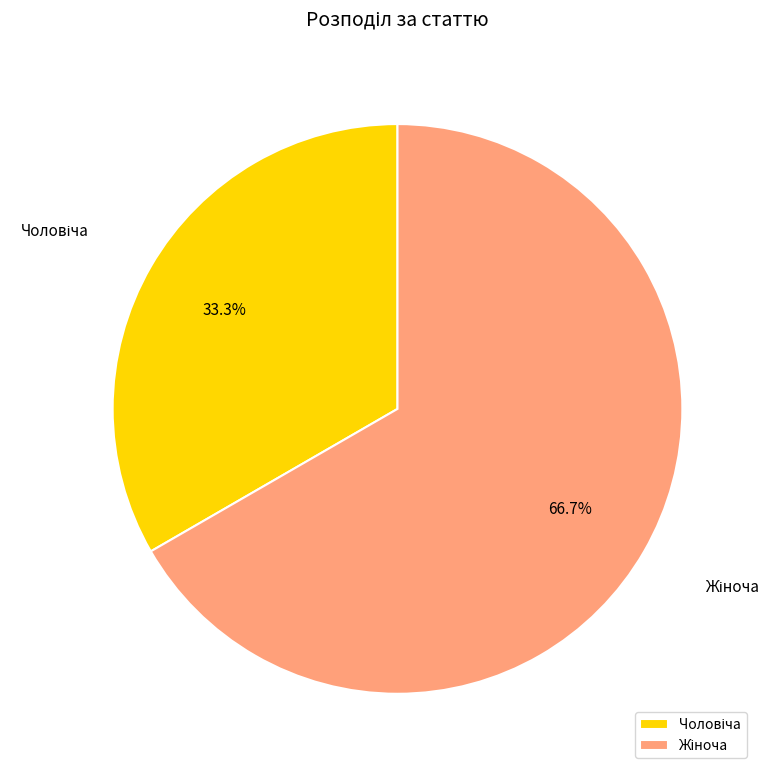

Does any single category account for the majority?

Yes